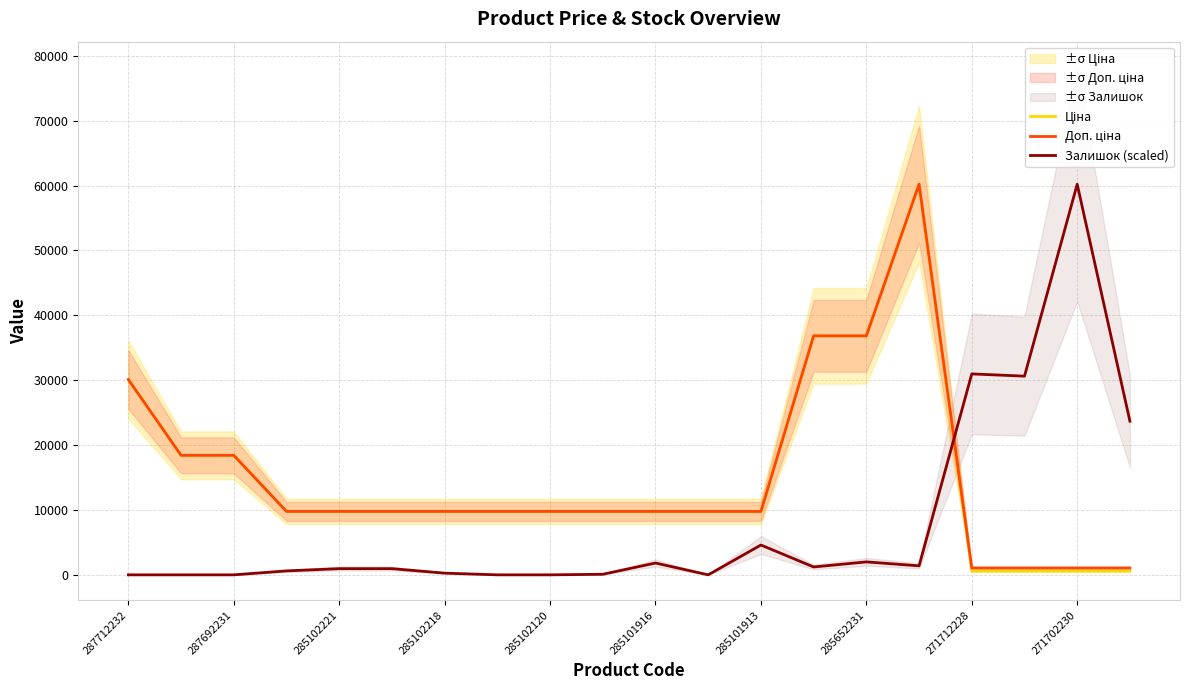

True or false: Залишок (scaled) has a value of 0.0 at 287712232.

True